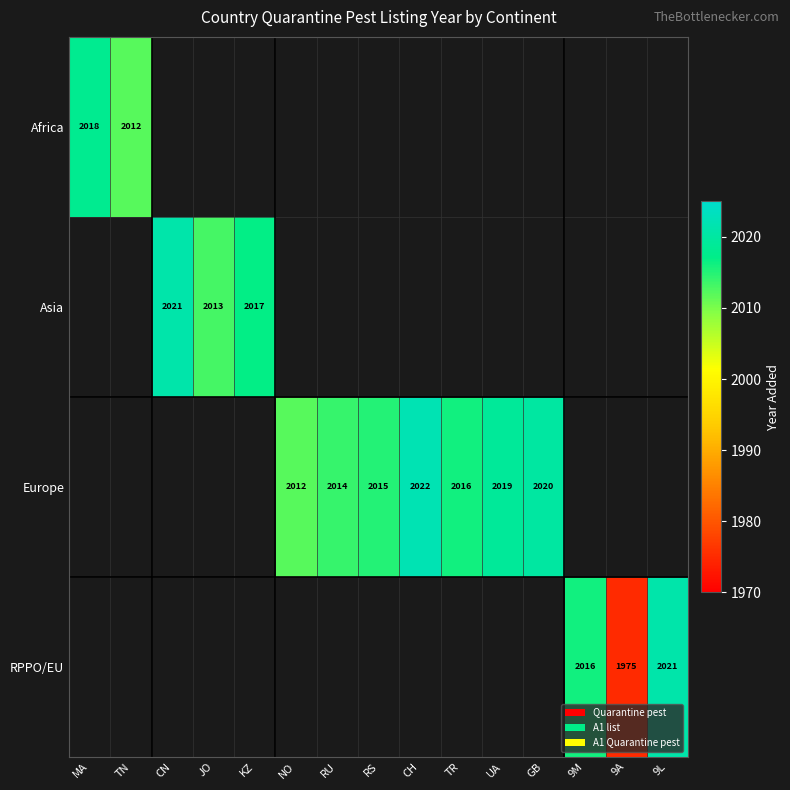

At how many categories does at least one series exceed 2021?

1